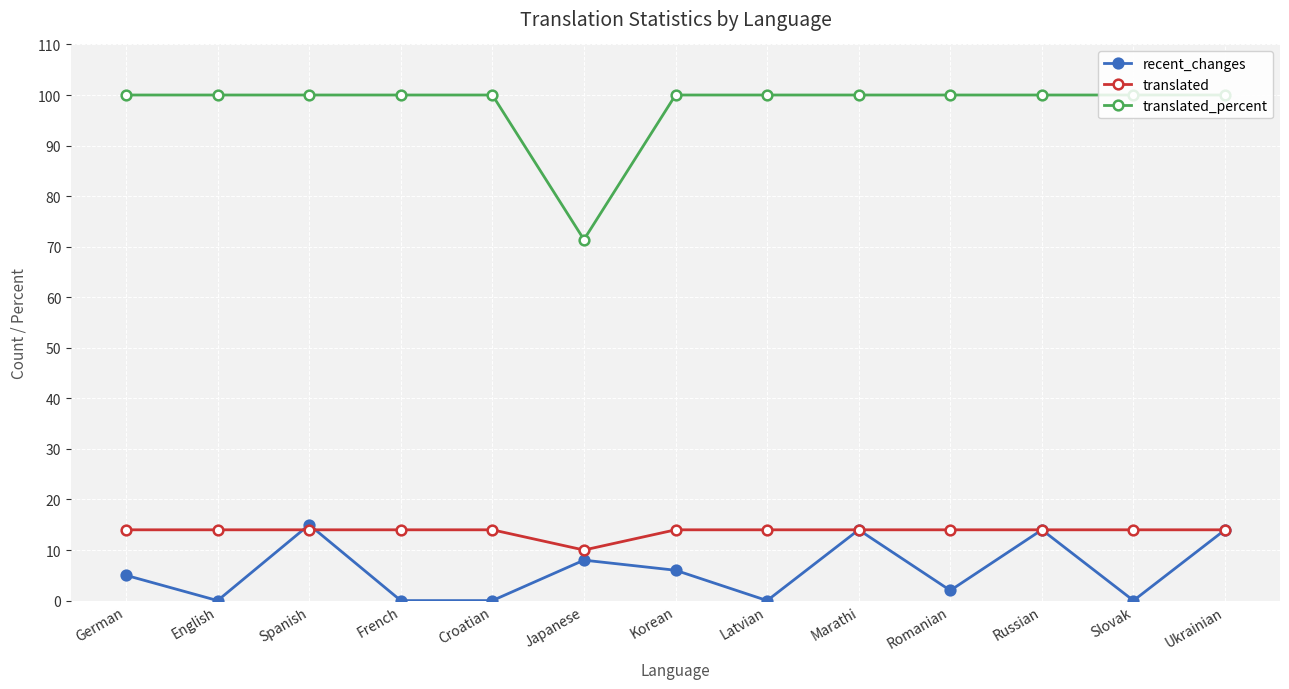

Which series has the largest total across all categories?

translated_percent